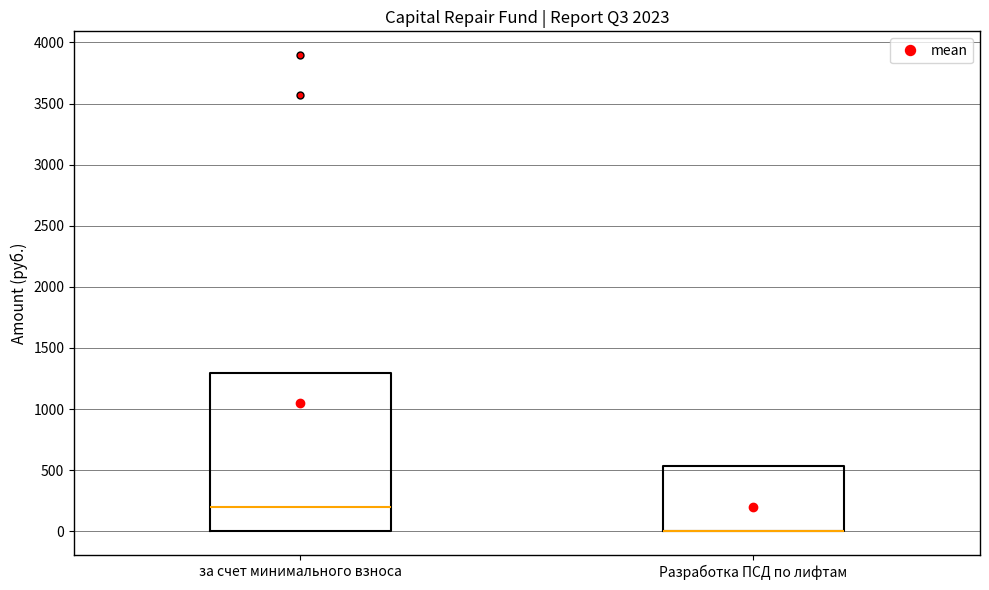

Where is the lower edge of the box for за счет минимального взноса on the y-axis? The values are not printed on the chart, so give them approximately, as read against the axis.

0